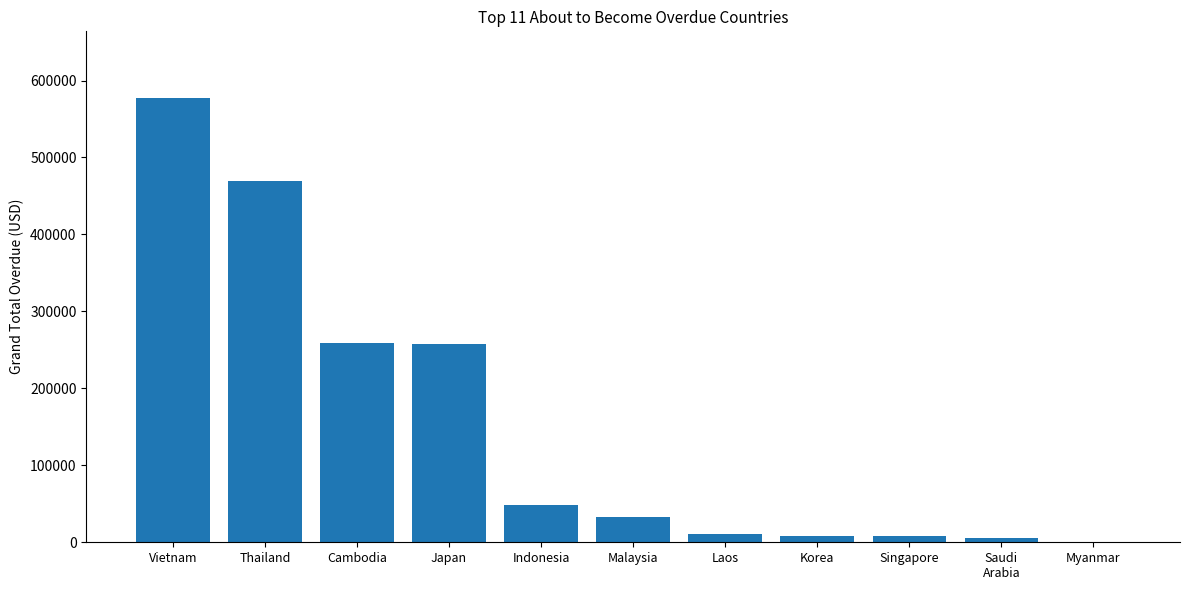

Read the value at Cambodia.

259438.3